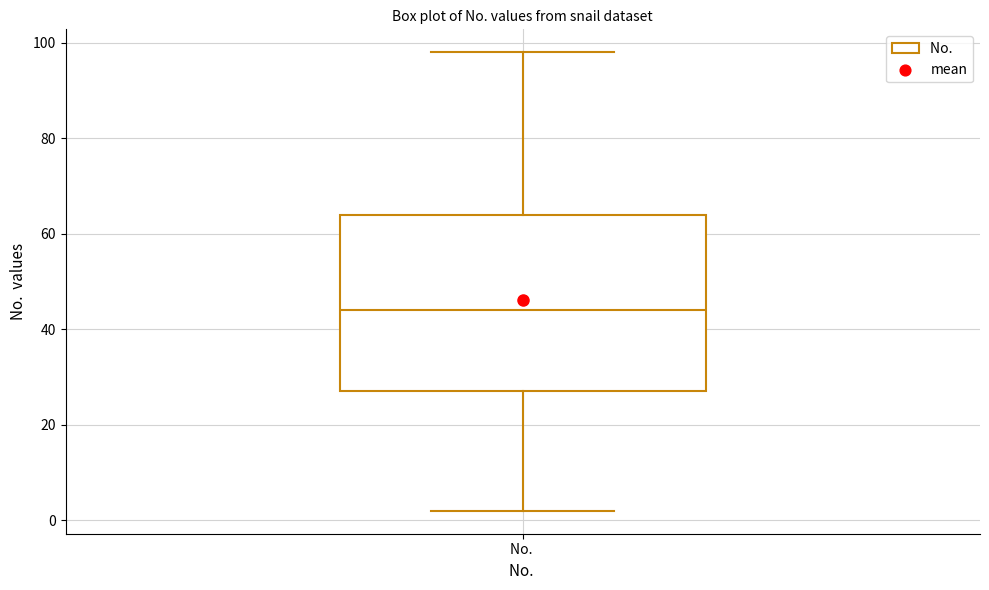

Transcribe this box plot: give where the median line is, the range the box spans, and where the two whiskers end, as read against the y-axis. The values are not printed on the chart, so give them approximately, as read against the axis.

median 44, box 28 to 64, whiskers 2 to 98